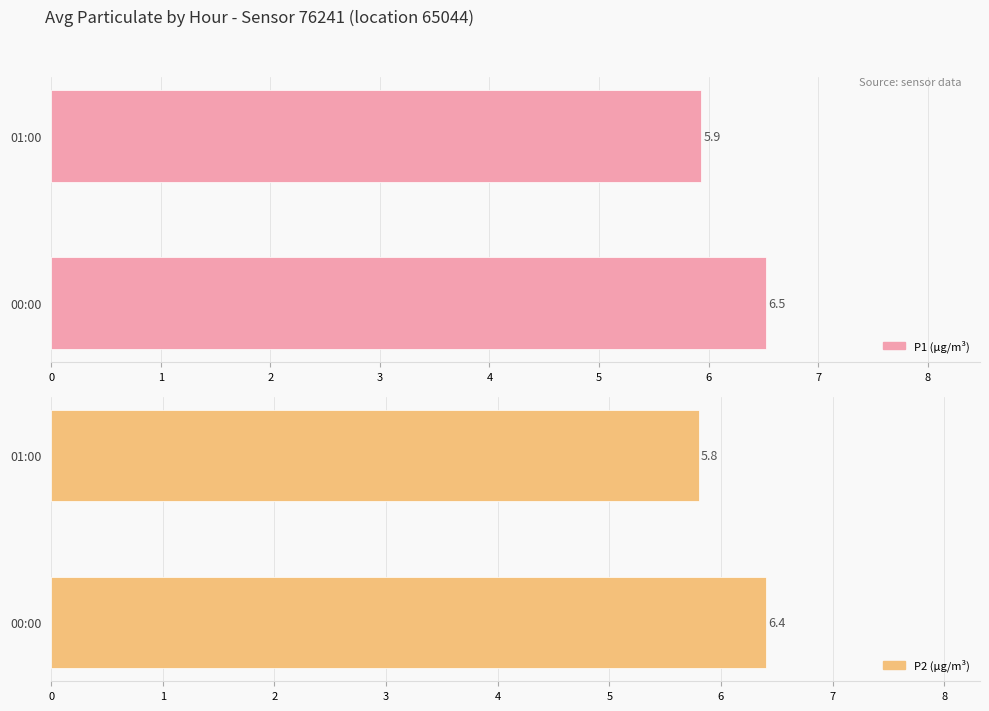

Which series changed the most between 00:00 and 01:00?

P2 (μg/m³)